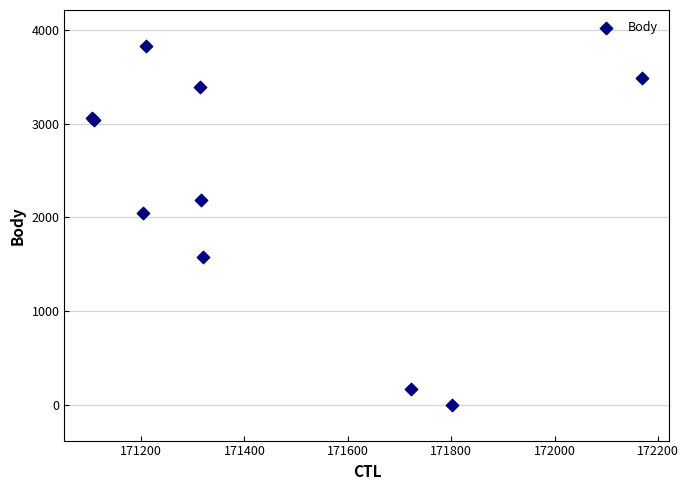

What Y value in the scatter plot is closest to 1915?

2042